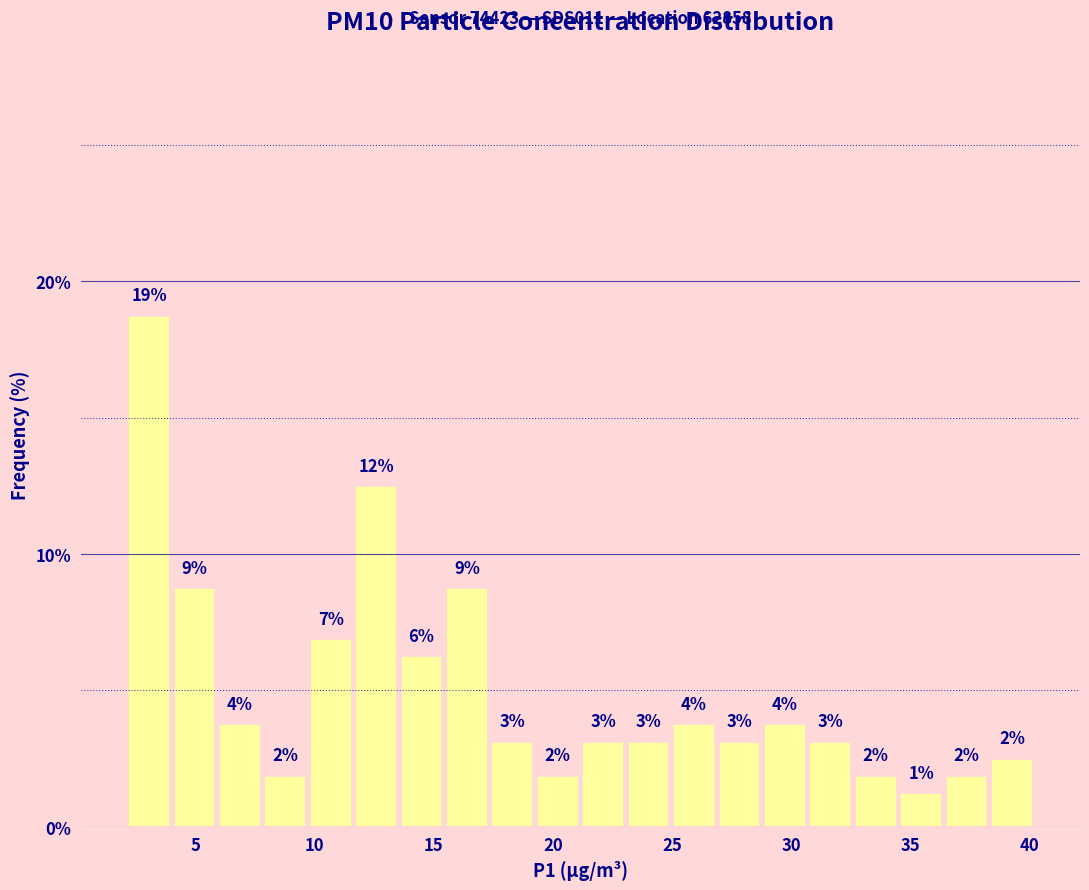

Read against the x-axis, roughly where is the centre of the tallest bar?

3.0